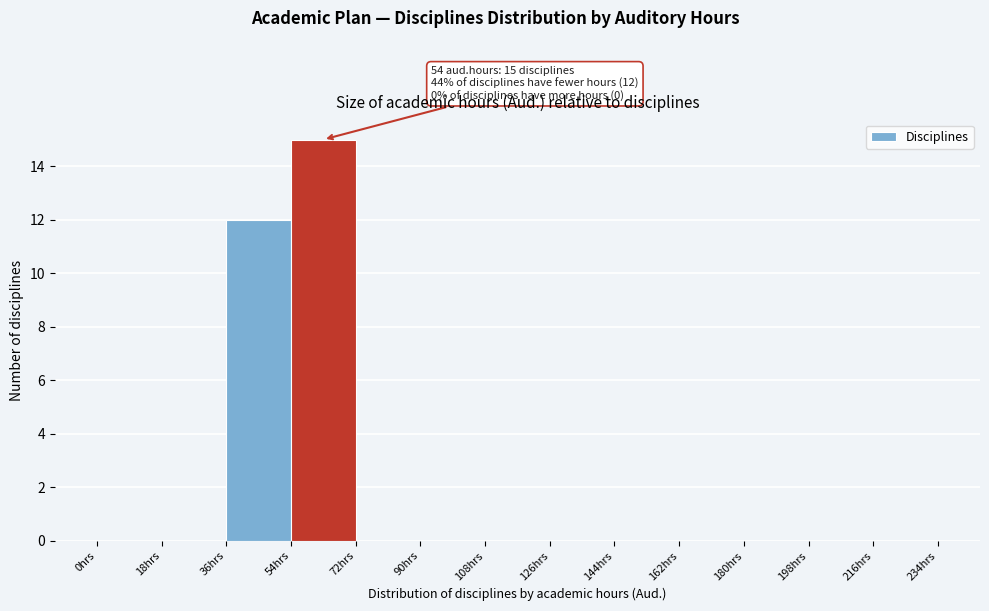

Over which range of the x-axis is the bar tallest?

54 to 72